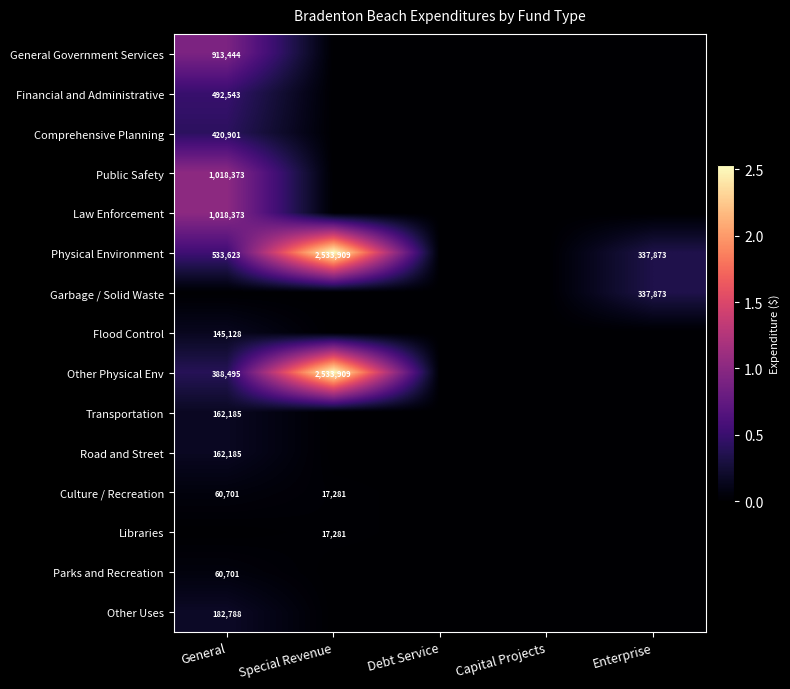

What is the difference between the highest and lowest values at Enterprise?

337873